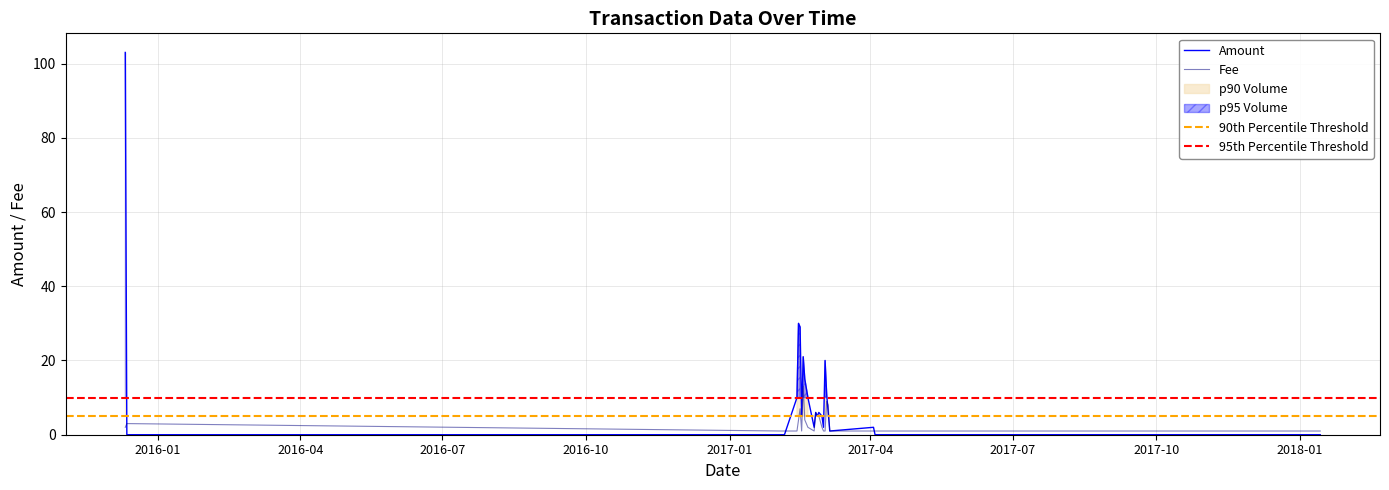

What is the sum of the Amount values at 2017-03-02 and 2018-01-14?

2.0